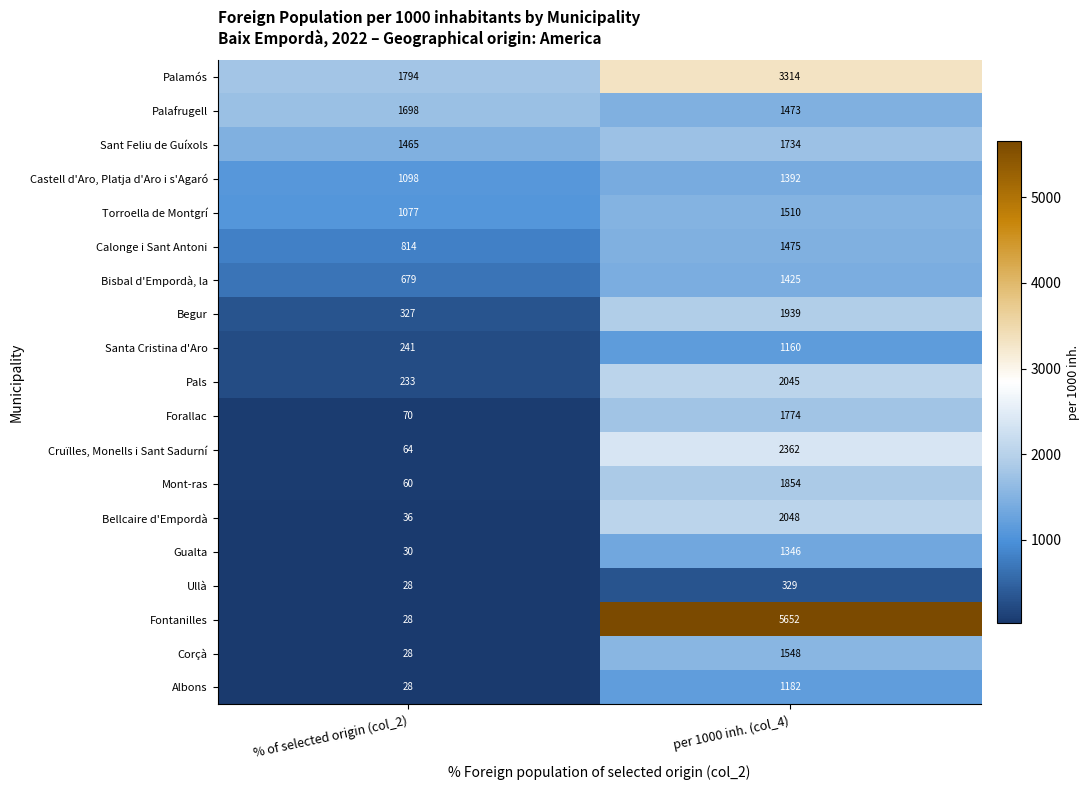

What is the approximate value of Ullà at per 1000 inh. (col_4), to the nearest 50?

350